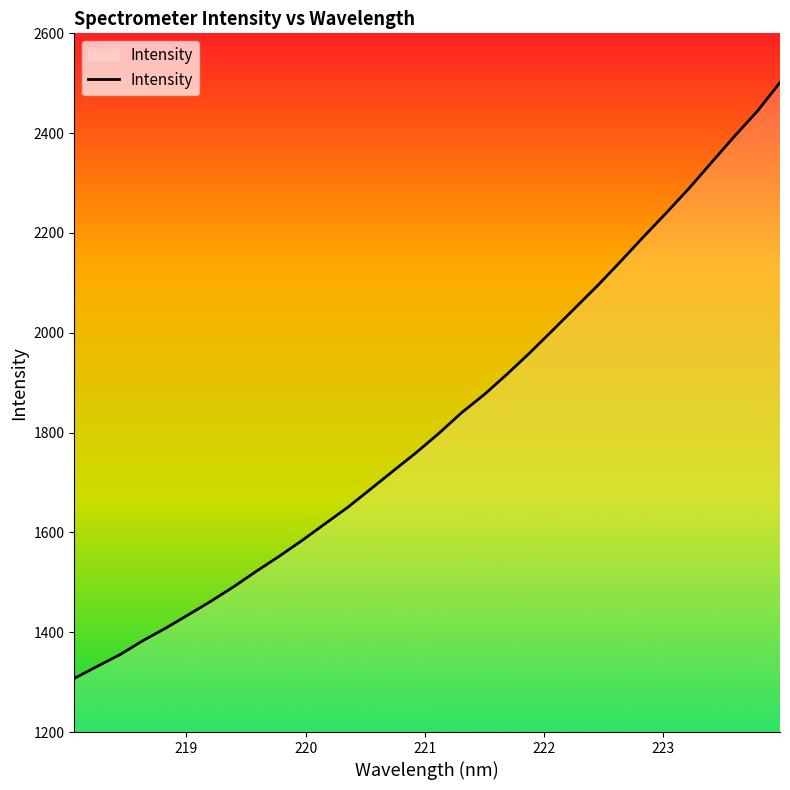

What is the greatest value displayed?

2501.5